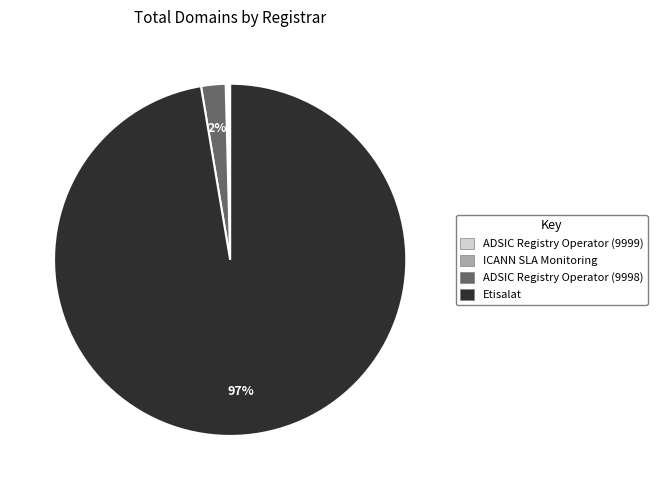

Which slice is the largest?

Etisalat